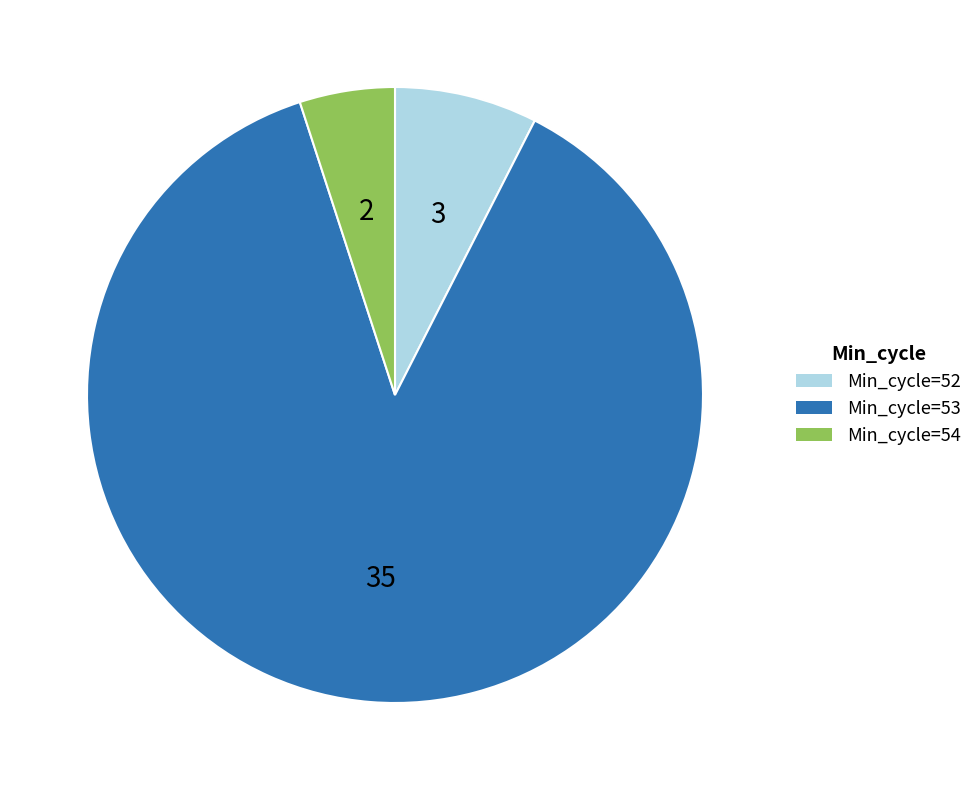

Is there any slice that represents more than half of the pie?

Yes